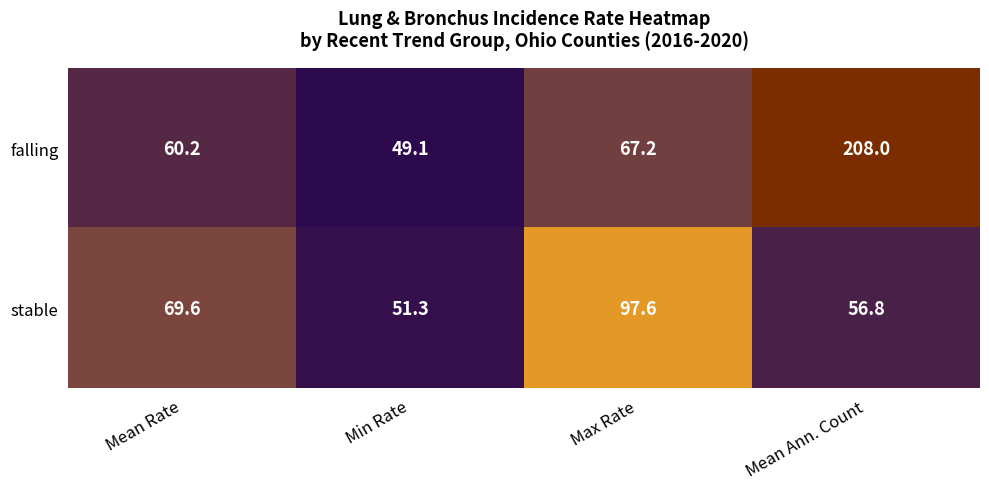

The falling series shows 60.2 at Mean Rate. True or false?

True